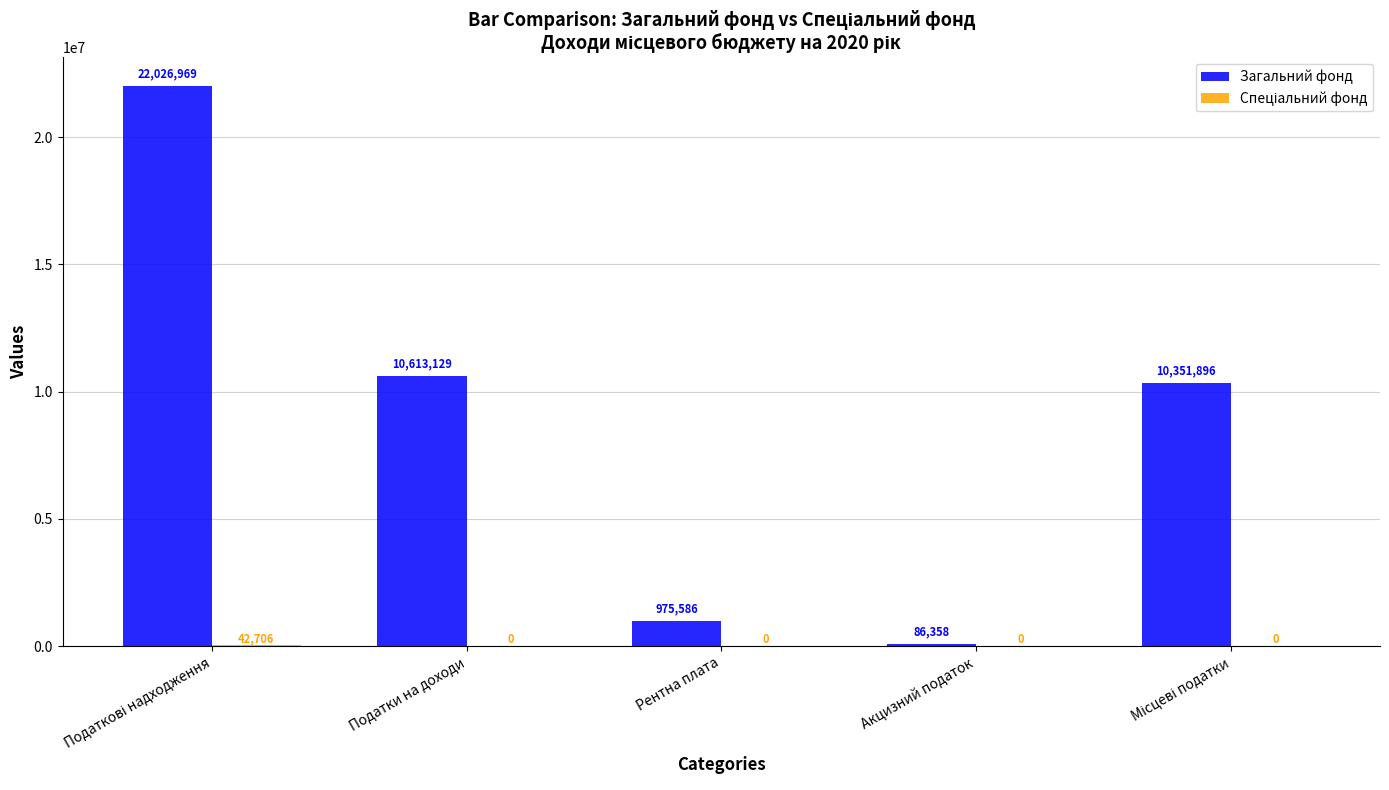

What is the maximum value shown in the chart?

22026969